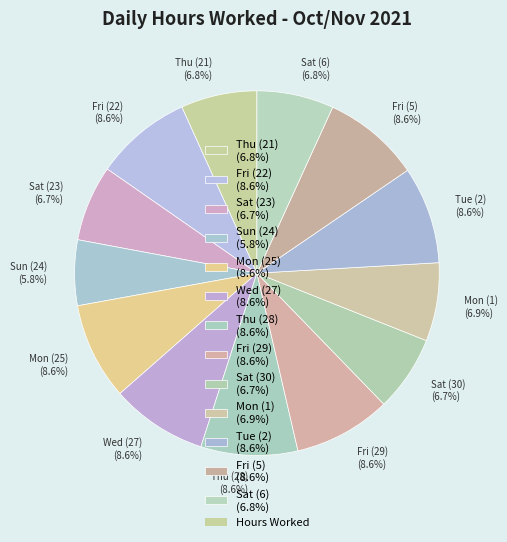

How many slices are in this pie chart?

13